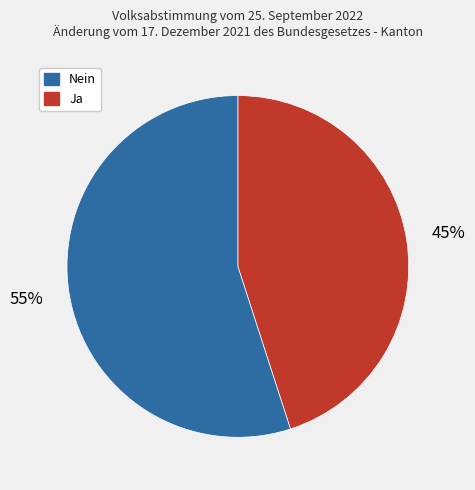

To the nearest percent, what is the difference between the largest and smallest slice percentages?

10%